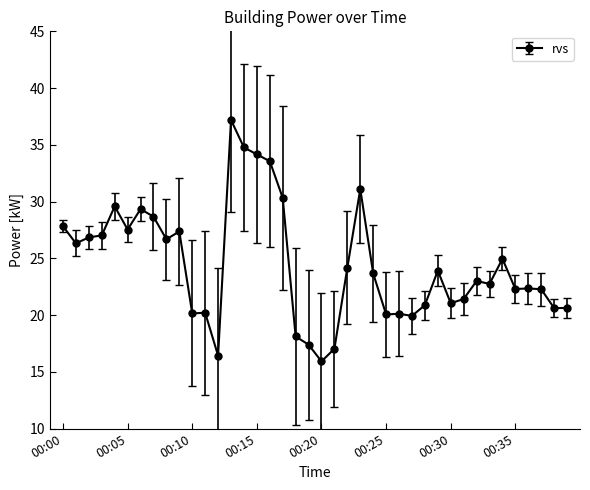

What is the value of the 40th point from the left?

20.6